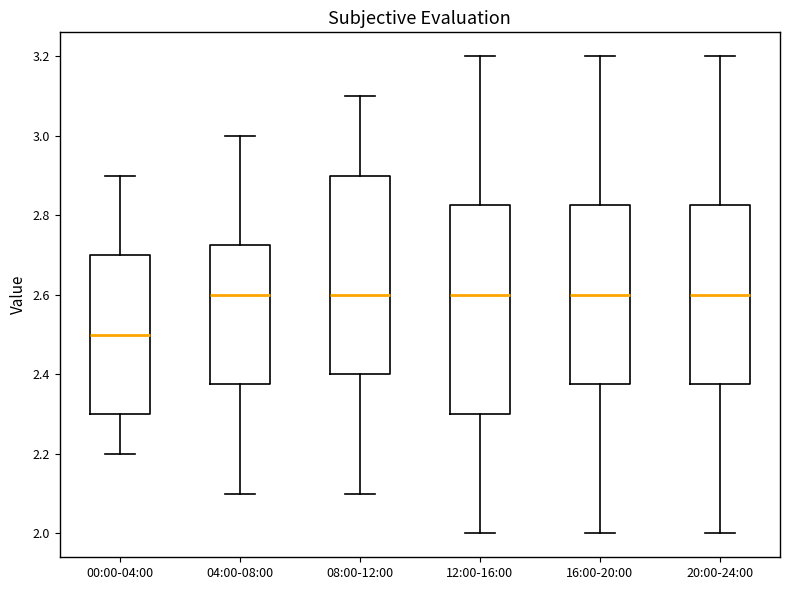

Reading left to right, transcribe this box plot: for each box, give where its median line is, the range the box spans, and where its two whiskers end, as read against the y-axis. The values are not printed on the chart, so give them approximately, as read against the axis.

00:00-04:00: median 2.50, box 2.30 to 2.70, whiskers 2.20 to 2.90
04:00-08:00: median 2.60, box 2.38 to 2.72, whiskers 2.10 to 3.00
08:00-12:00: median 2.60, box 2.40 to 2.90, whiskers 2.10 to 3.10
12:00-16:00: median 2.60, box 2.30 to 2.82, whiskers 2.00 to 3.20
16:00-20:00: median 2.60, box 2.38 to 2.82, whiskers 2.00 to 3.20
20:00-24:00: median 2.60, box 2.38 to 2.82, whiskers 2.00 to 3.20